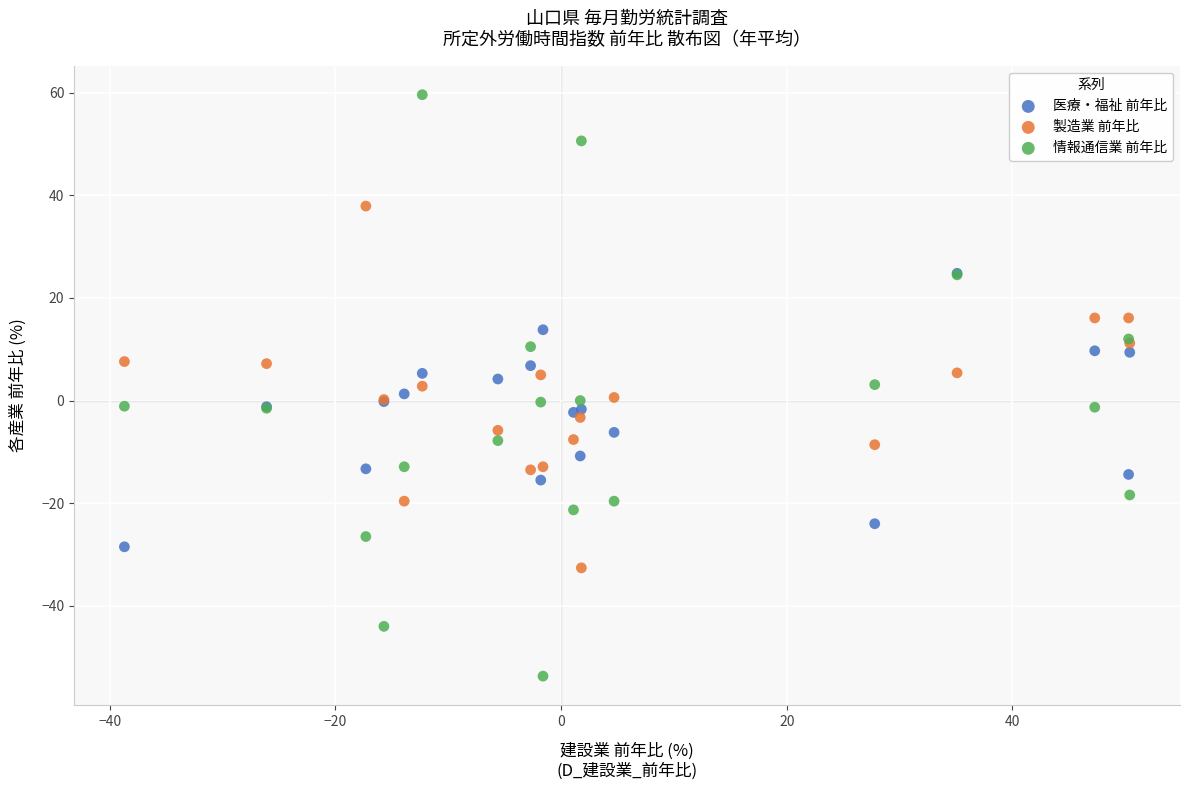

What are all the series names shown in the legend?

医療・福祉 前年比, 製造業 前年比, 情報通信業 前年比